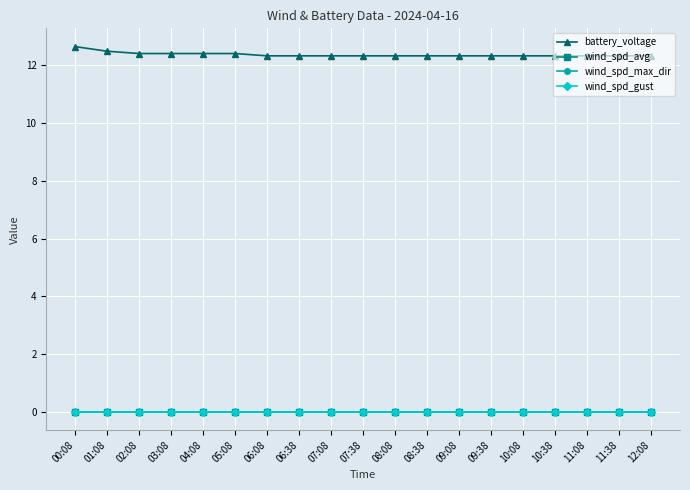

Which series has the largest total across all categories?

battery_voltage